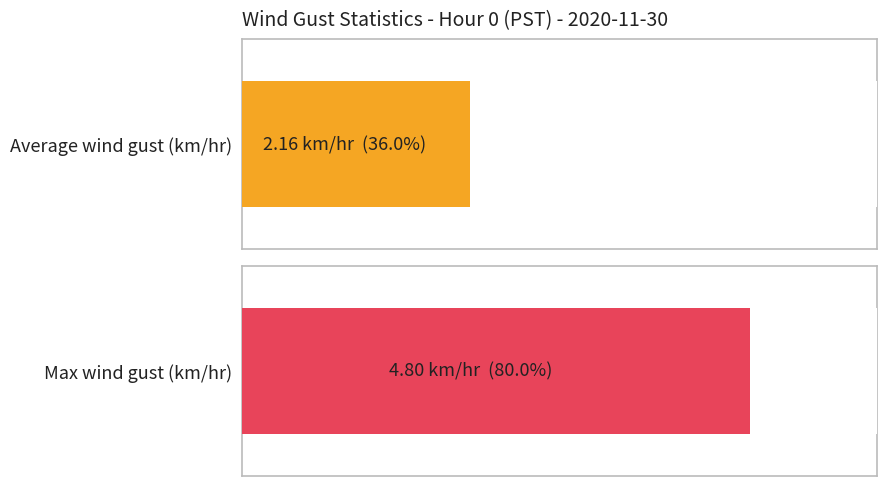

List the series in order of their peak value, lowest first.

Average wind gust (km/hr), Max wind gust (km/hr)